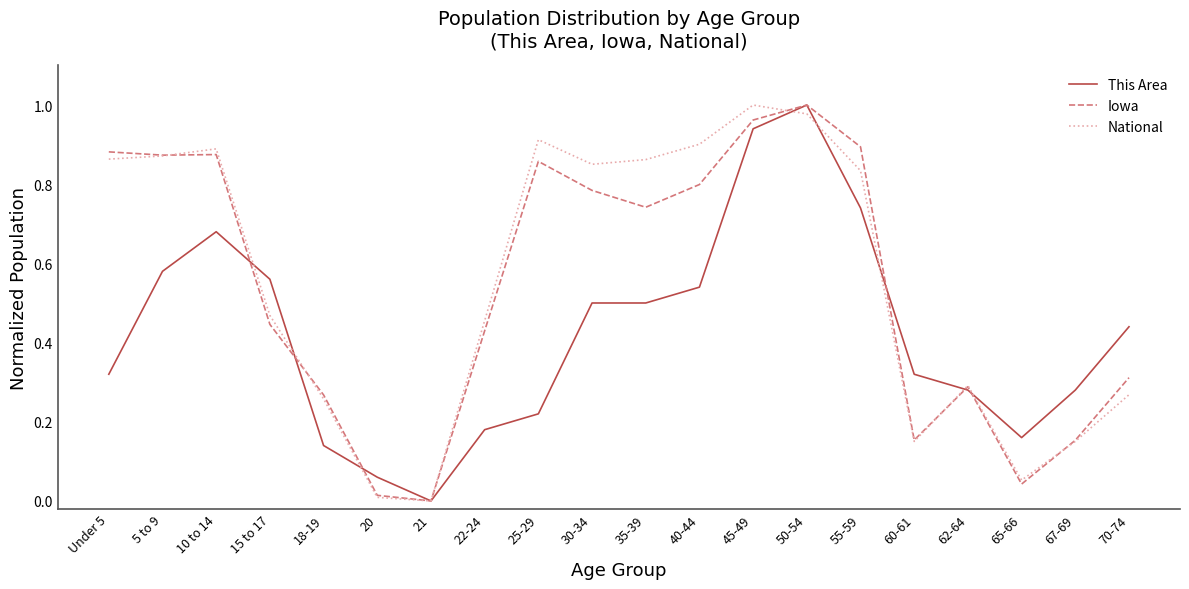

How many lines are shown in the chart?

3